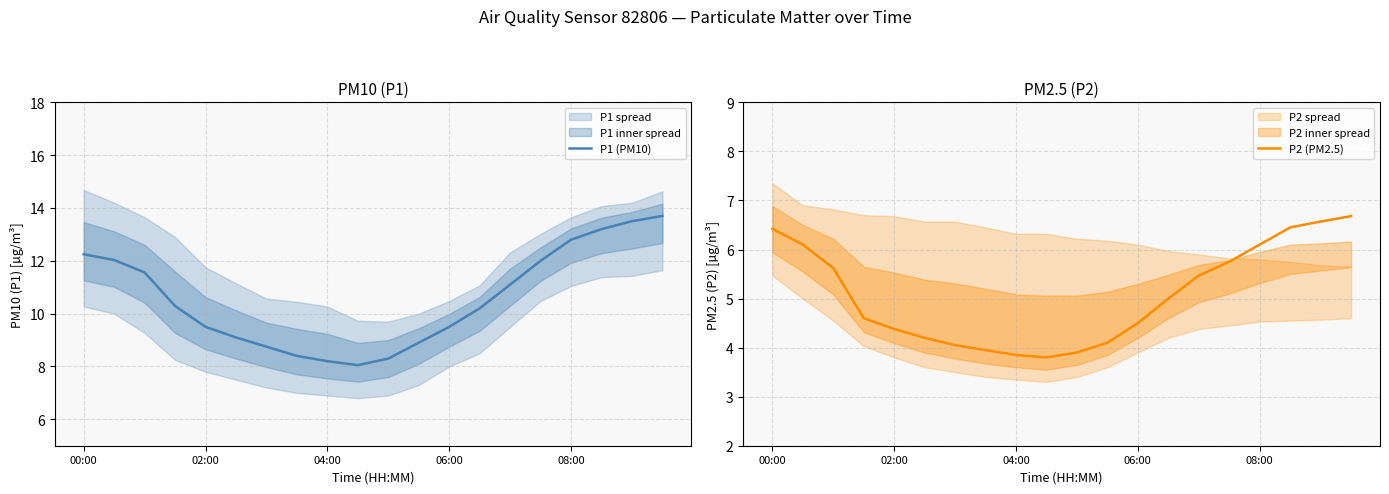

In P2 (PM2.5), how many points are lower than both neighbors (excluding endpoints)?

1